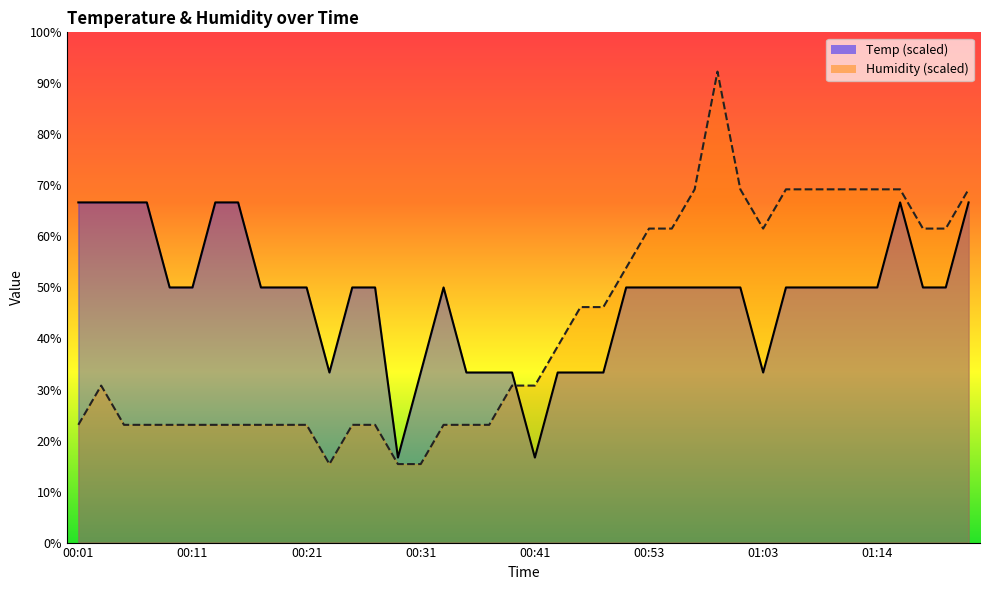

Reading left to right, transcribe all the data shown in this chart.

Temp: 00:01=66.7	00:03=66.7	00:05=66.7	00:07=66.7	00:09=50.0	00:11=50.0	00:13=66.7	00:15=66.7	00:17=50.0	00:19=50.0	00:21=50.0	00:23=33.3	00:25=50.0	00:27=50.0	00:29=16.7	00:31=33.3	00:33=50.0	00:35=33.3	00:37=33.3	00:39=33.3	00:41=16.7	00:43=33.3	00:46=33.3	00:48=33.3	00:50=50.0	00:53=50.0	00:55=50.0	00:57=50.0	00:59=50.0	01:01=50.0	01:03=33.3	01:05=50.0	01:08=50.0	01:10=50.0	01:12=50.0	01:14=50.0	01:16=66.7	01:18=50.0	01:20=50.0	01:22=66.7
Humidity: 00:01=23.1	00:03=30.8	00:05=23.1	00:07=23.1	00:09=23.1	00:11=23.1	00:13=23.1	00:15=23.1	00:17=23.1	00:19=23.1	00:21=23.1	00:23=15.4	00:25=23.1	00:27=23.1	00:29=15.4	00:31=15.4	00:33=23.1	00:35=23.1	00:37=23.1	00:39=30.8	00:41=30.8	00:43=38.5	00:46=46.2	00:48=46.2	00:50=53.8	00:53=61.5	00:55=61.5	00:57=69.2	00:59=92.3	01:01=69.2	01:03=61.5	01:05=69.2	01:08=69.2	01:10=69.2	01:12=69.2	01:14=69.2	01:16=69.2	01:18=61.5	01:20=61.5	01:22=69.2